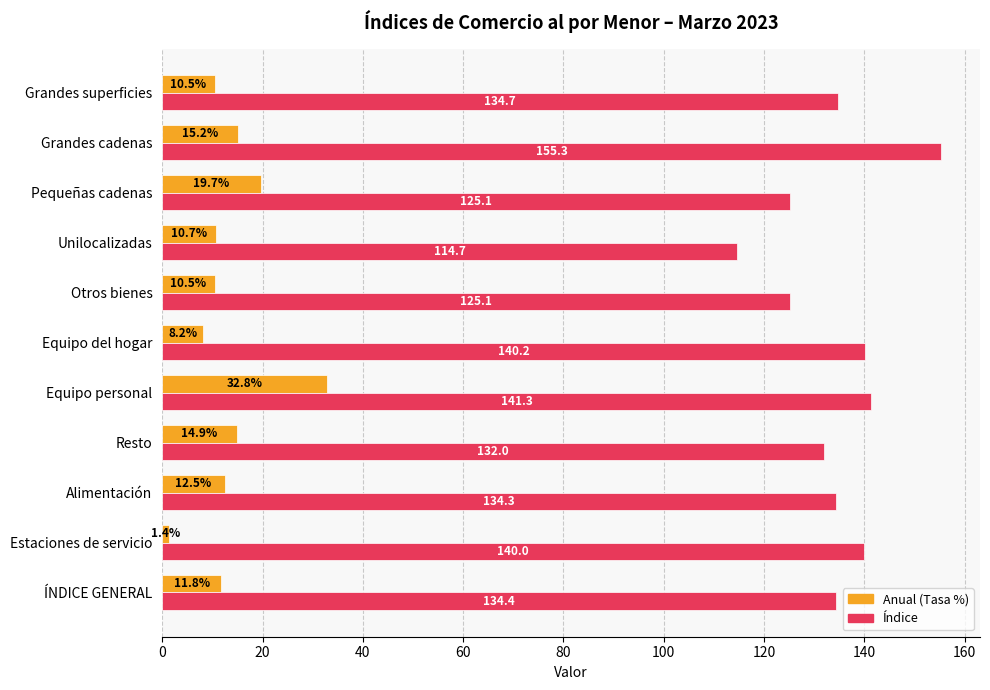

What are all the series names shown in the legend?

Anual (Tasa %), Índice